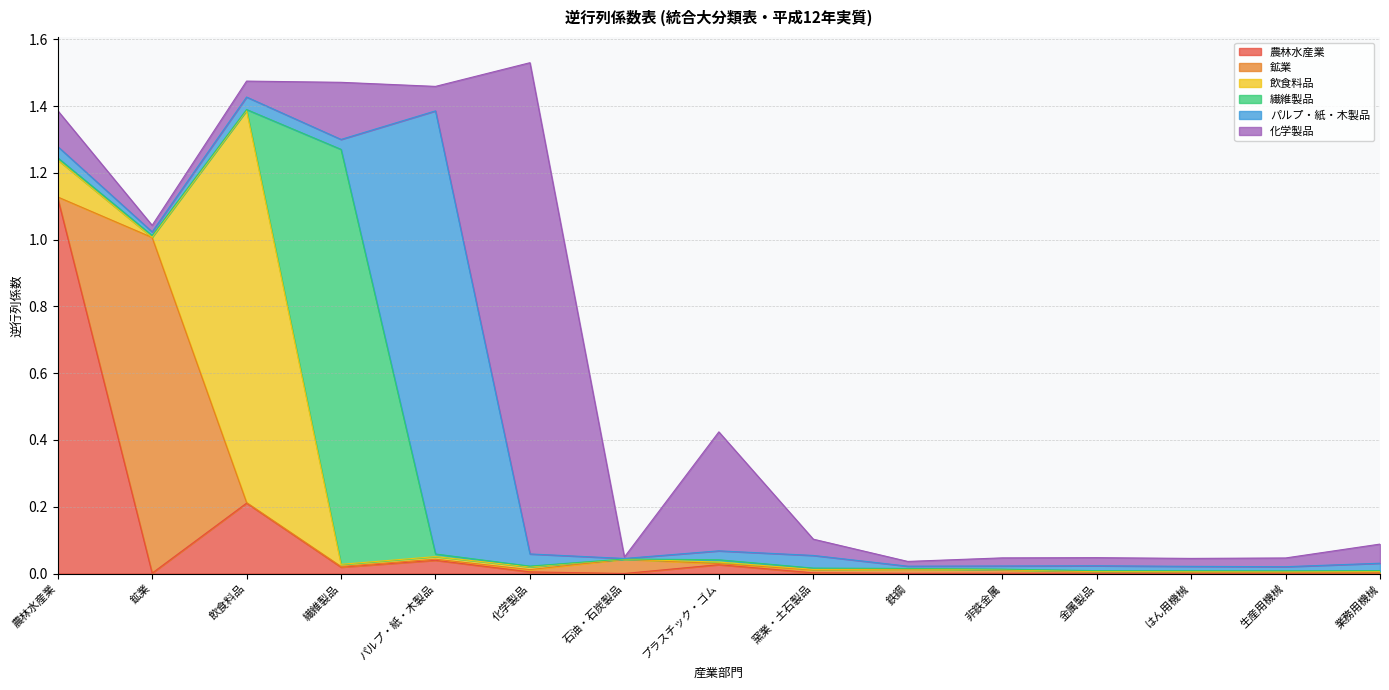

What is the label of the 6th point from the right?

鉄鋼